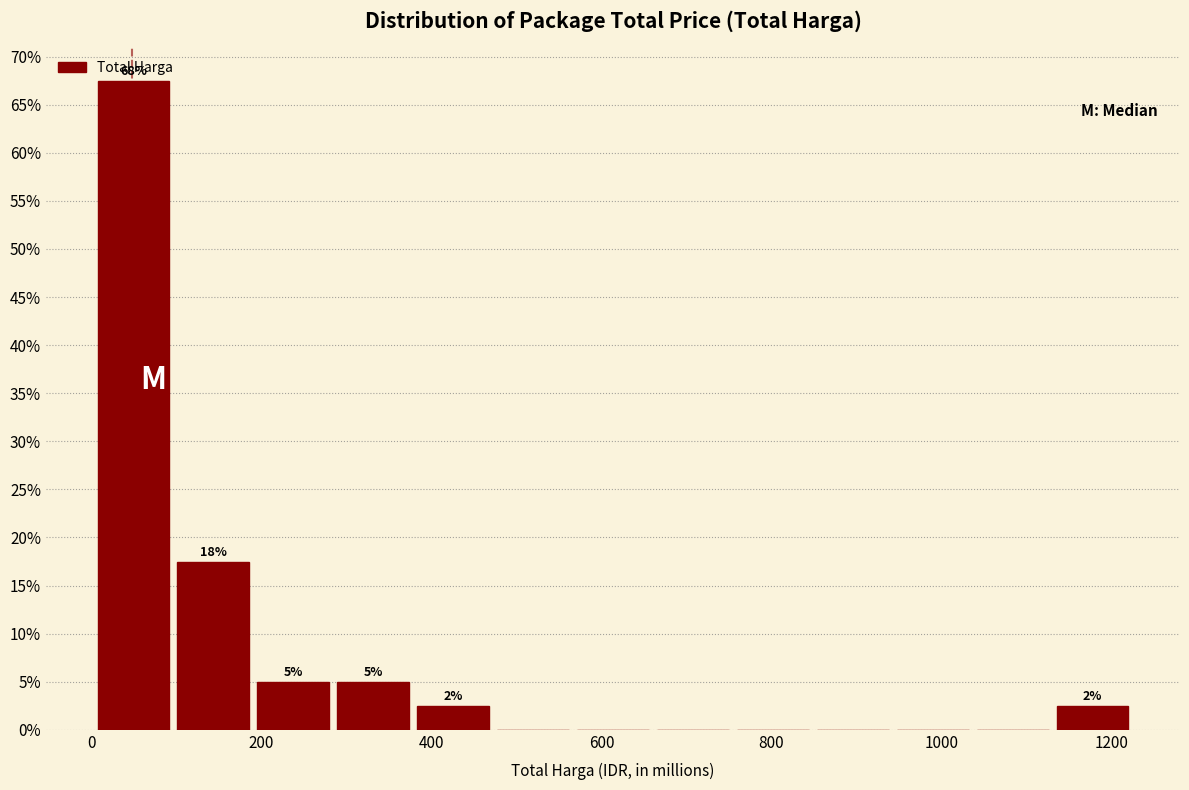

Which range on the x-axis has the tallest bar?

0 to 100